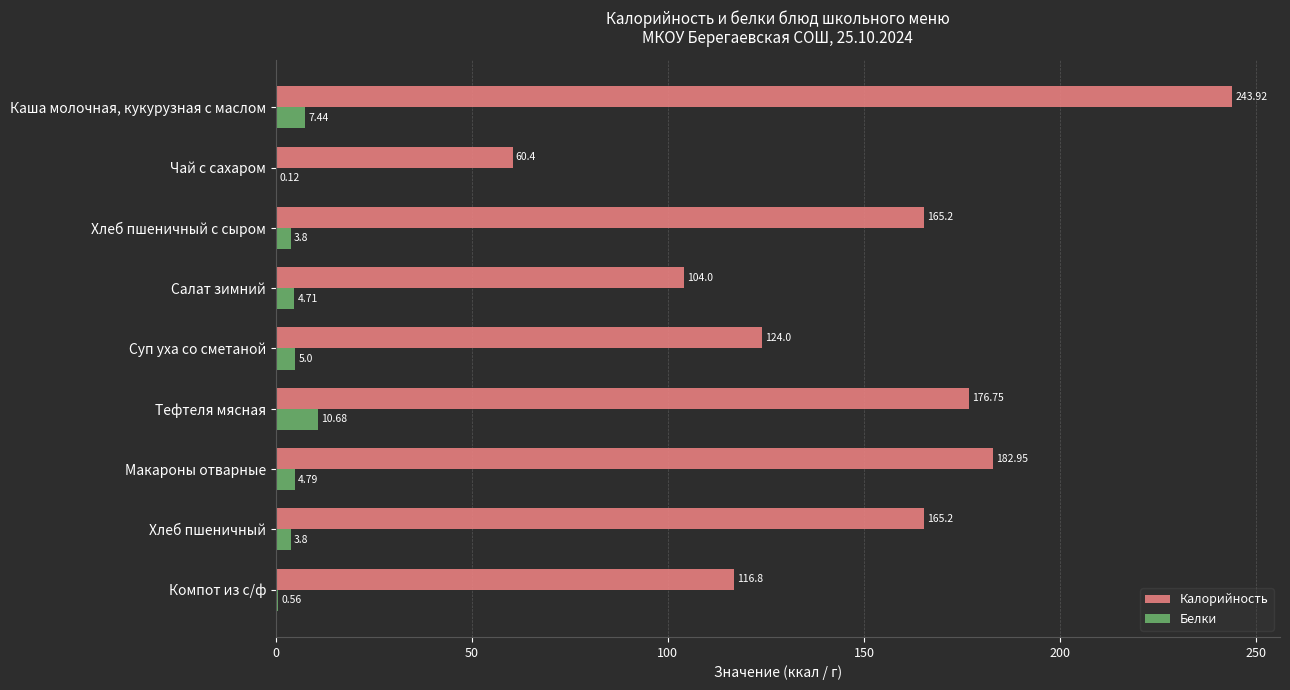

What is the sum of all Калорийность values?

1339.2